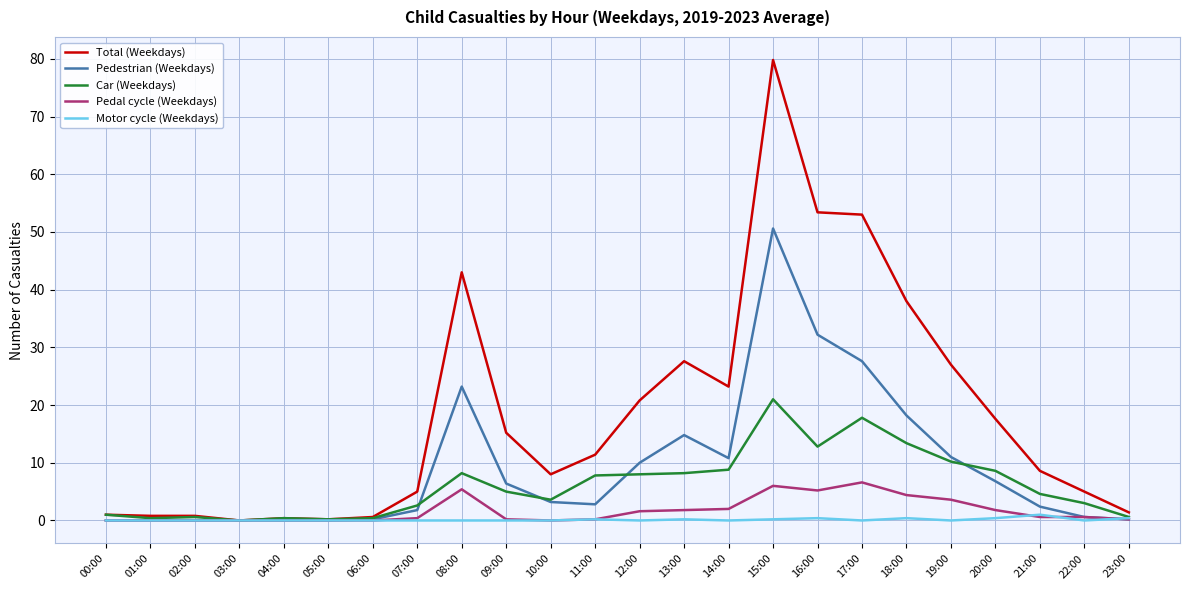

Which series has the largest total across all categories?

Total (Weekdays)